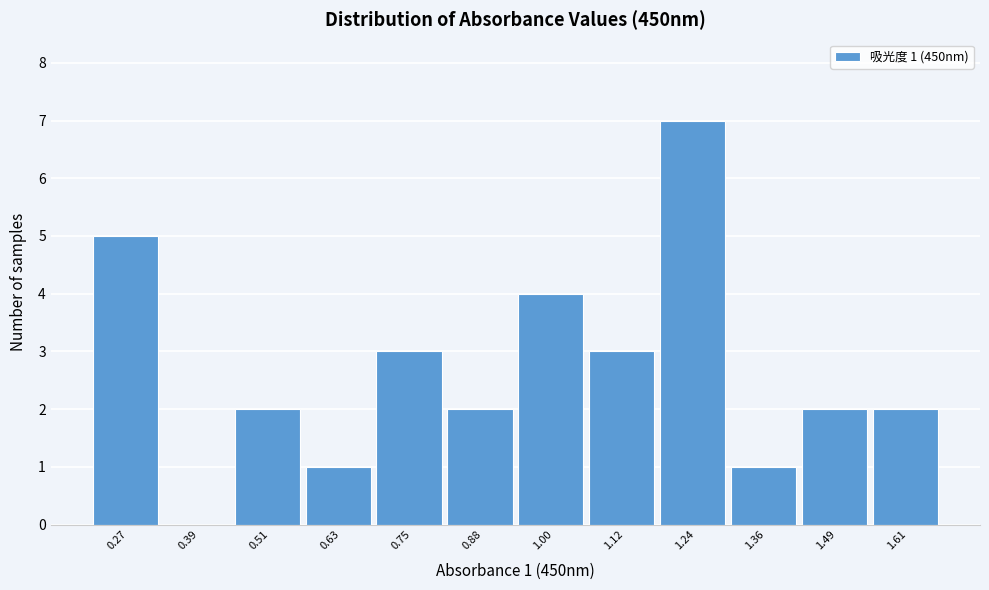

Reading left to right, transcribe all the data shown in this chart.

0.27=5	0.39=0	0.51=2	0.63=1	0.75=3	0.88=2	1.00=4	1.12=3	1.24=7	1.36=1	1.49=2	1.61=2